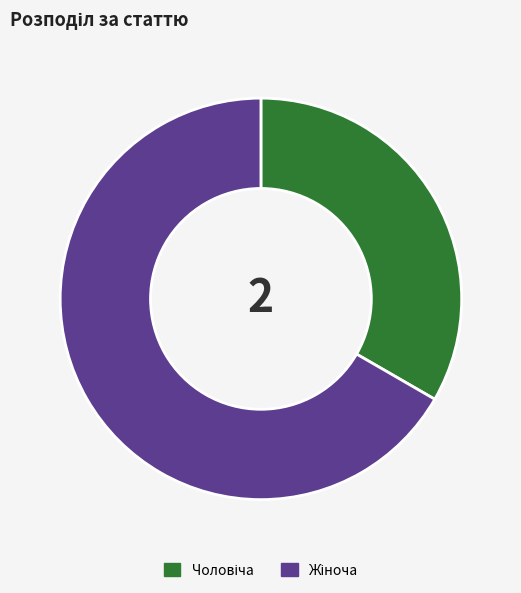

Is there a majority slice in this chart?

Yes